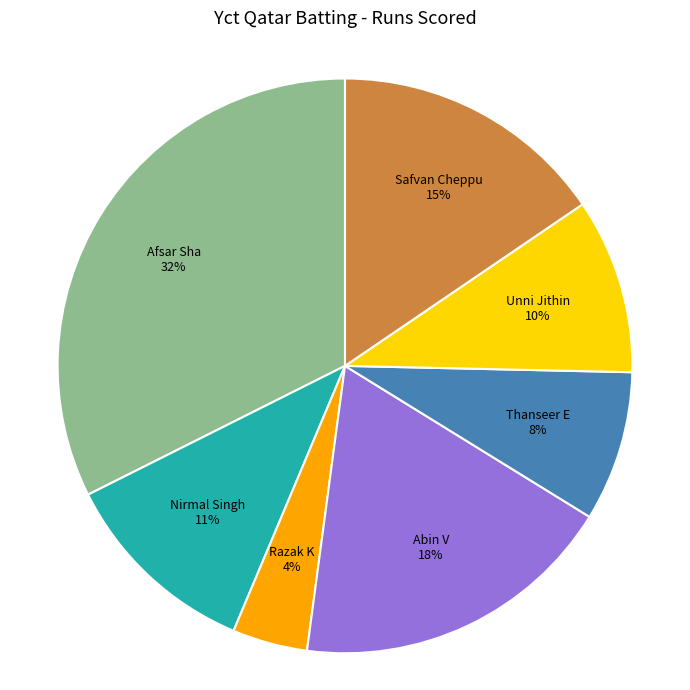

Which slice is the largest?

Afsar Sha